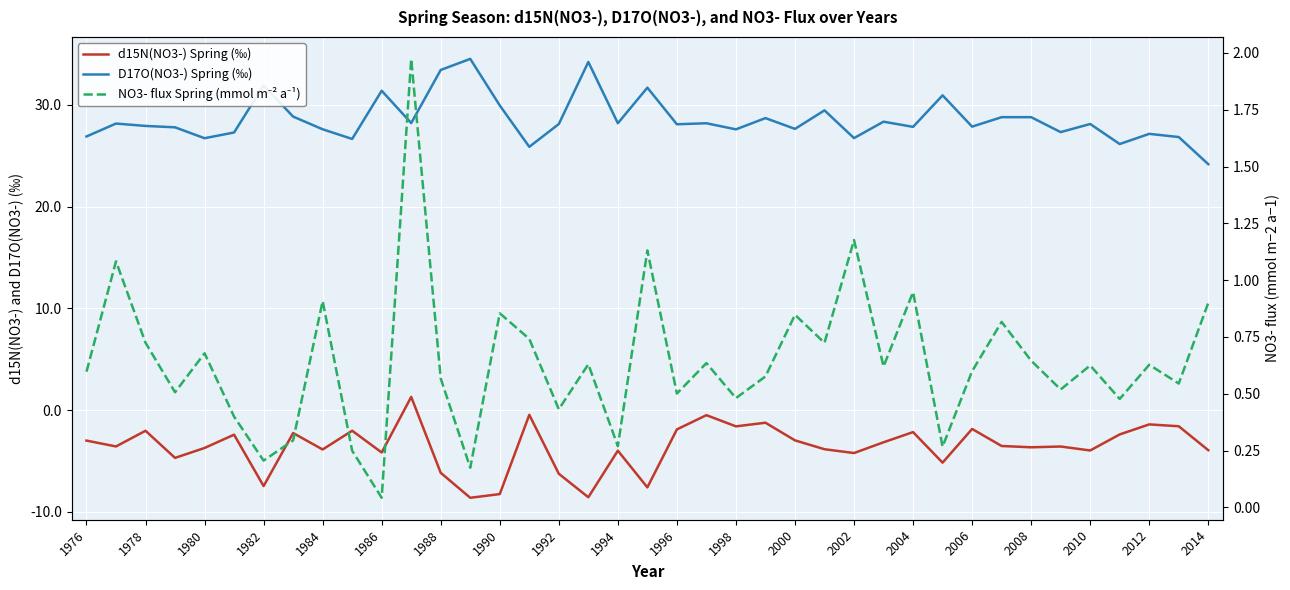

What is the average value of the d15N(NO3-) Spring (‰) series?

-3.6